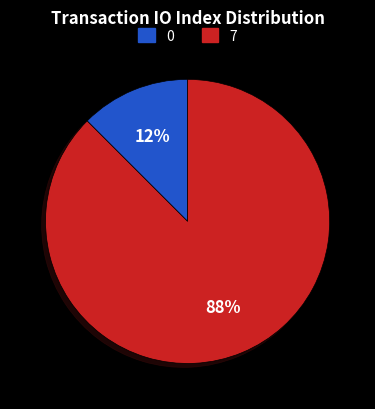

Is there a majority slice in this chart?

Yes